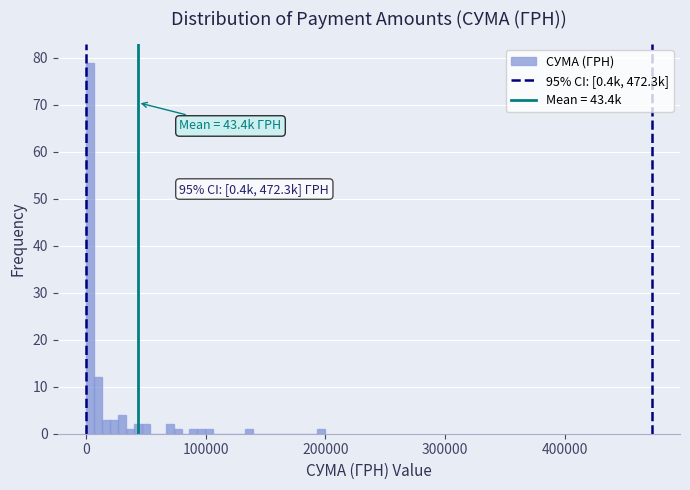

Around what value on the x-axis is the tallest bar? Give the approximate position of its centre, as read against the axis.

0